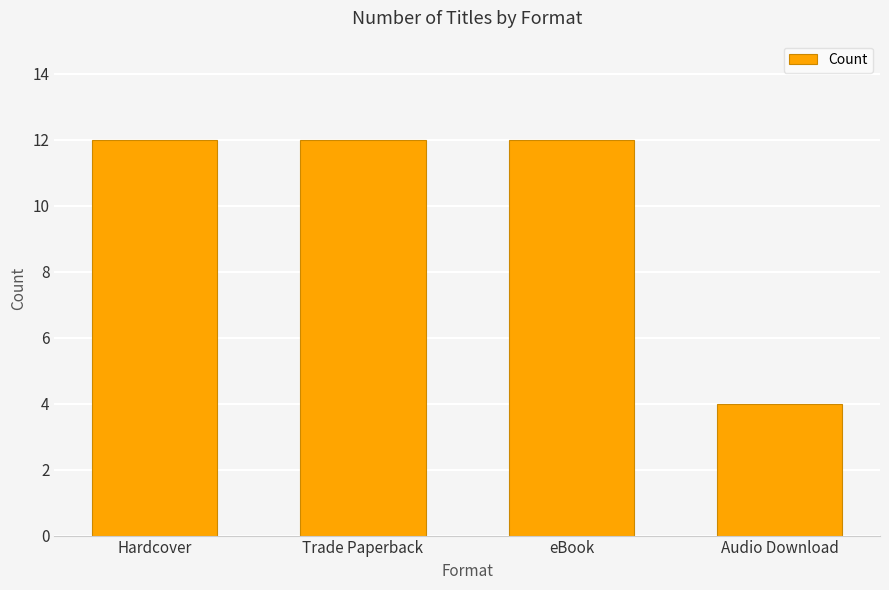

Is it true that the value at Trade Paperback is 12?

True